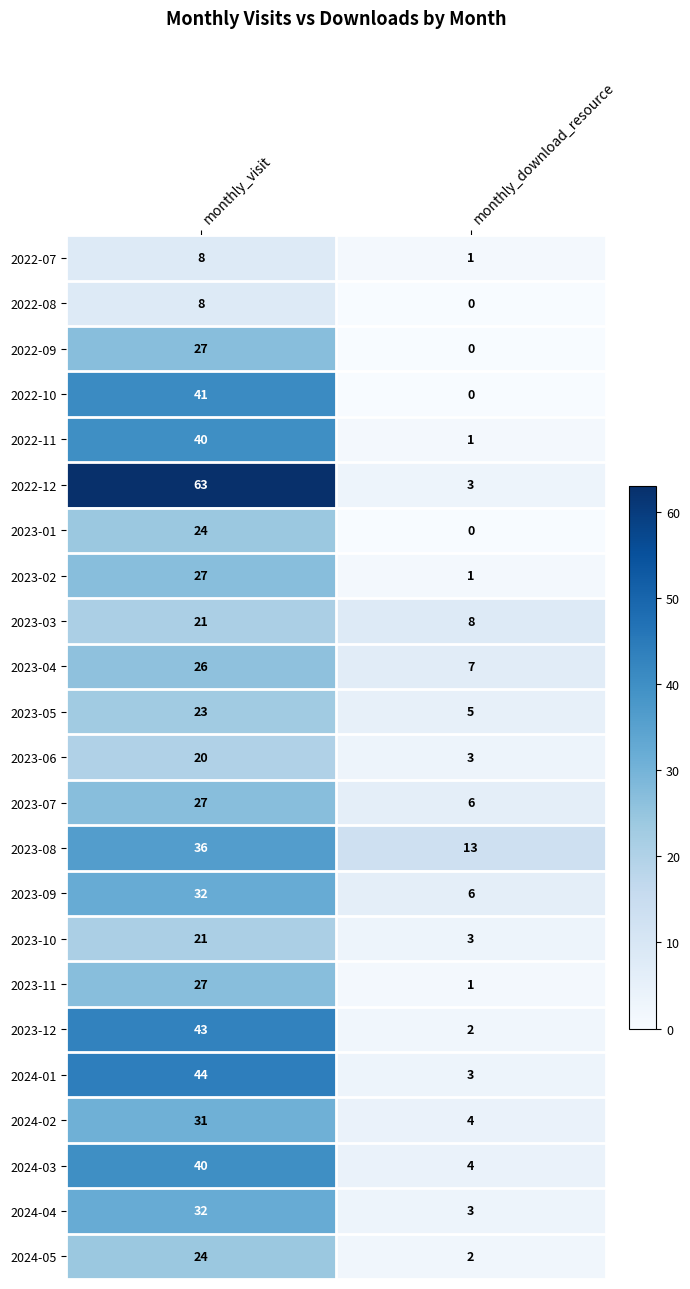

Read the 2024-02 value at monthly_visit, to the nearest 5.

30